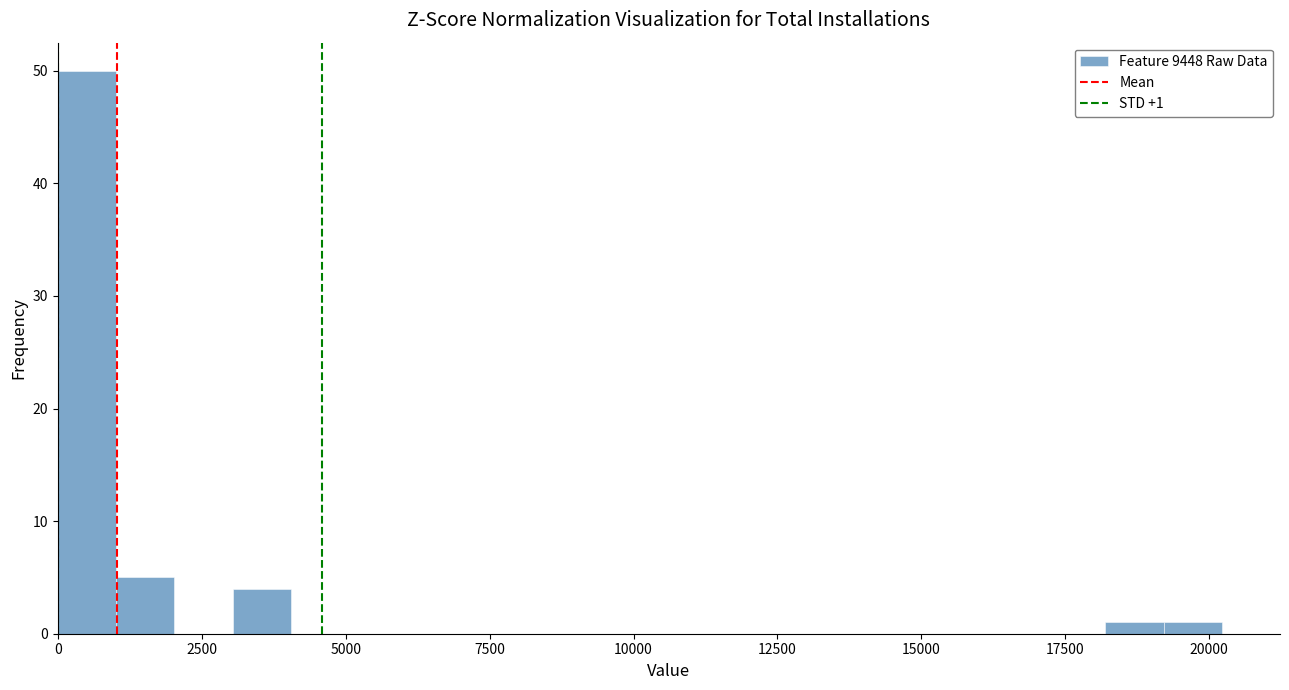

Read against the x-axis, roughly where is the centre of the tallest bar?

500